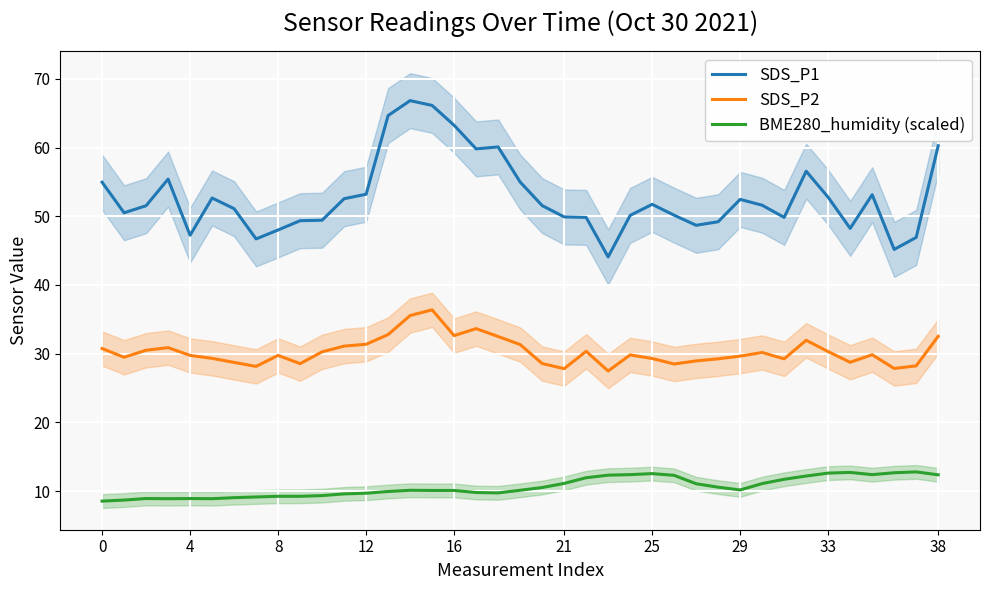

True or false: SDS_P2 and SDS_P1 intersect in this chart.

False